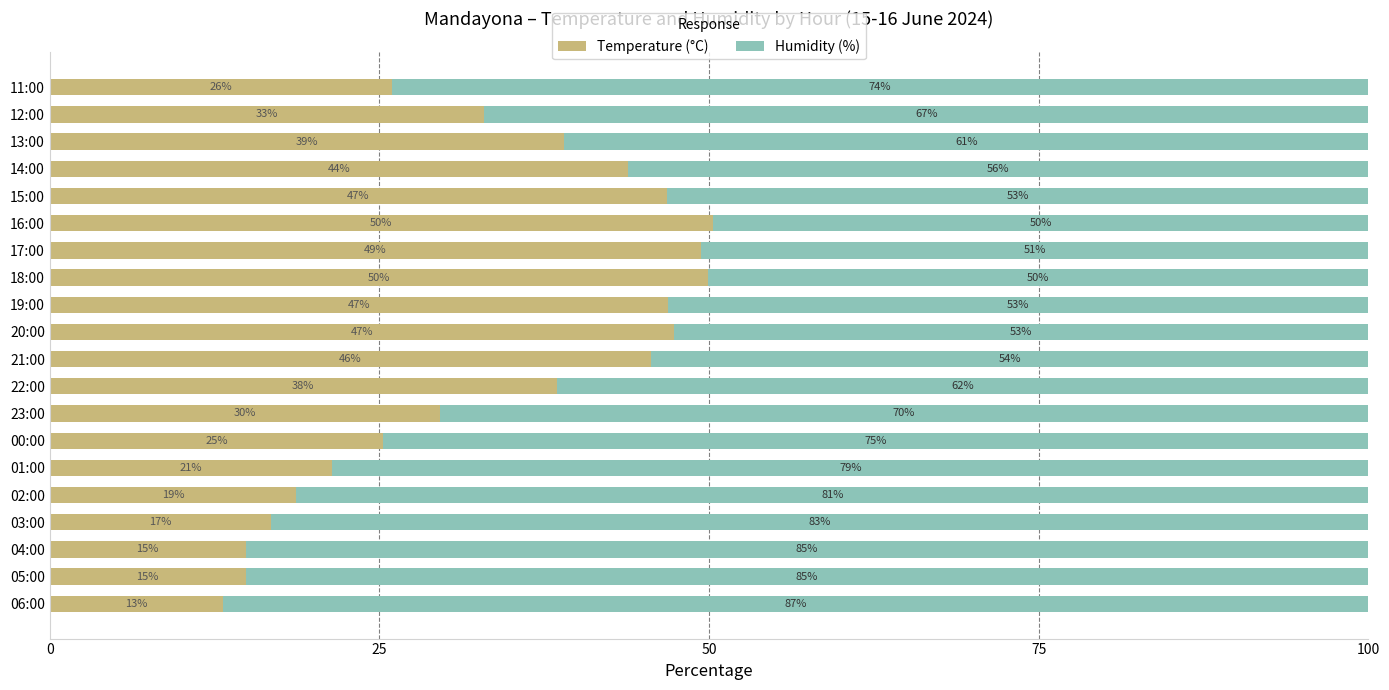

Is it true that Temperature (°C) equals 16.0 at 20:00?

False